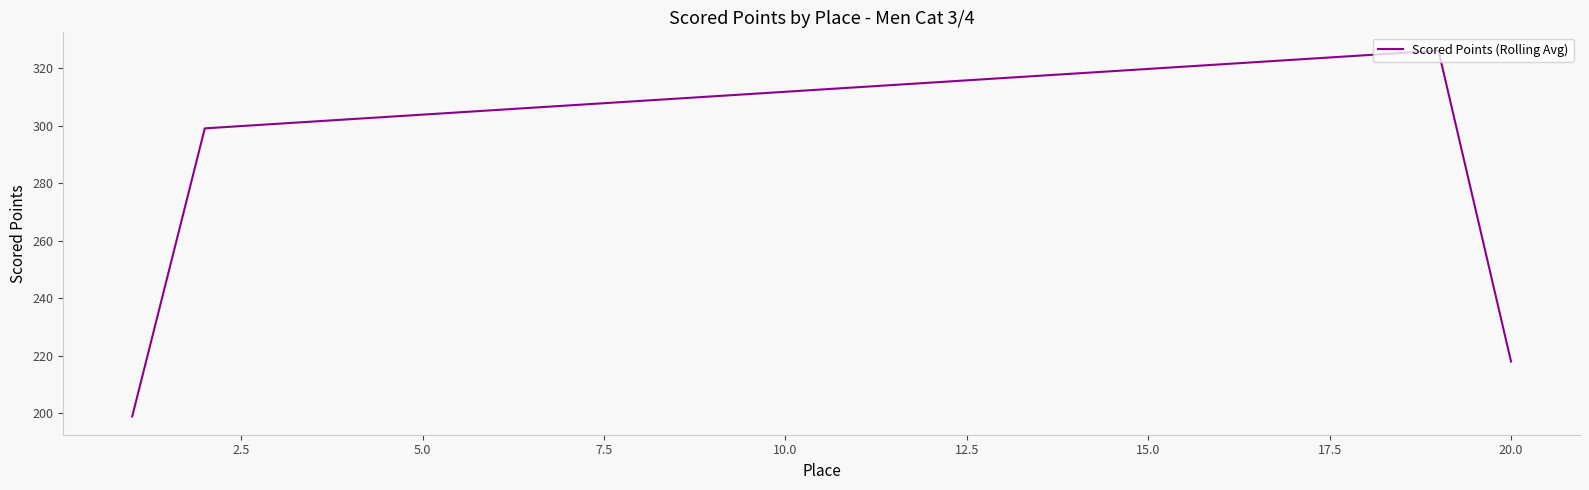

What is the maximum value shown in the chart?

326.1